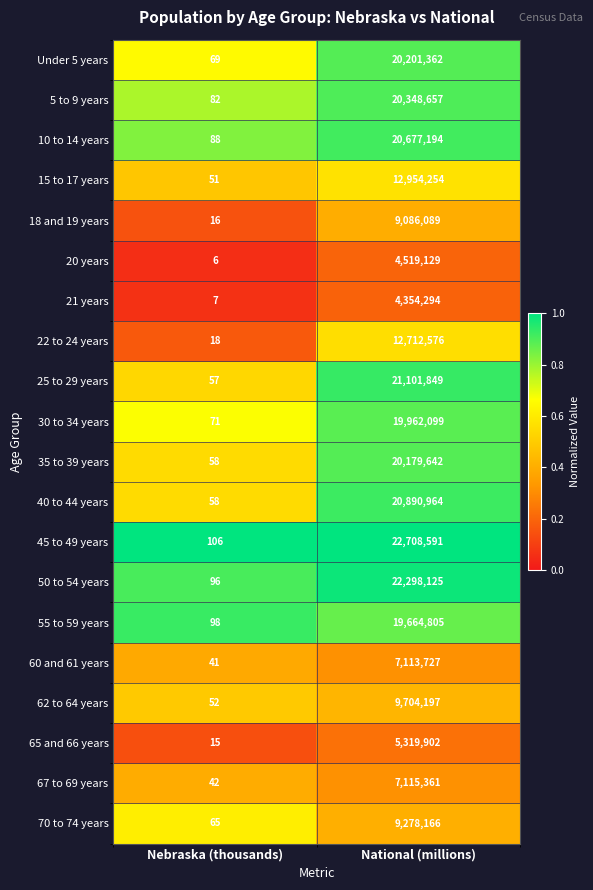

The 62 to 64 years series shows 4550954 at National (millions). True or false?

False